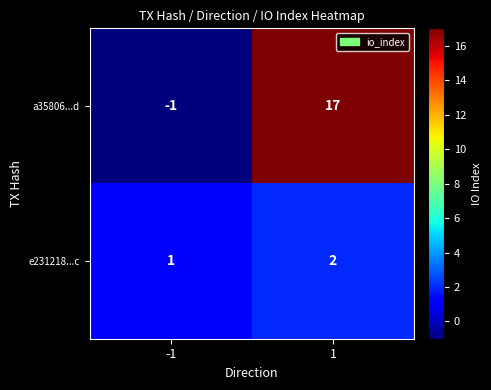

Reading left to right, what are all the values shown in this chart?

a35806...d: -1=-1	1=17
e231218...c: -1=1	1=2